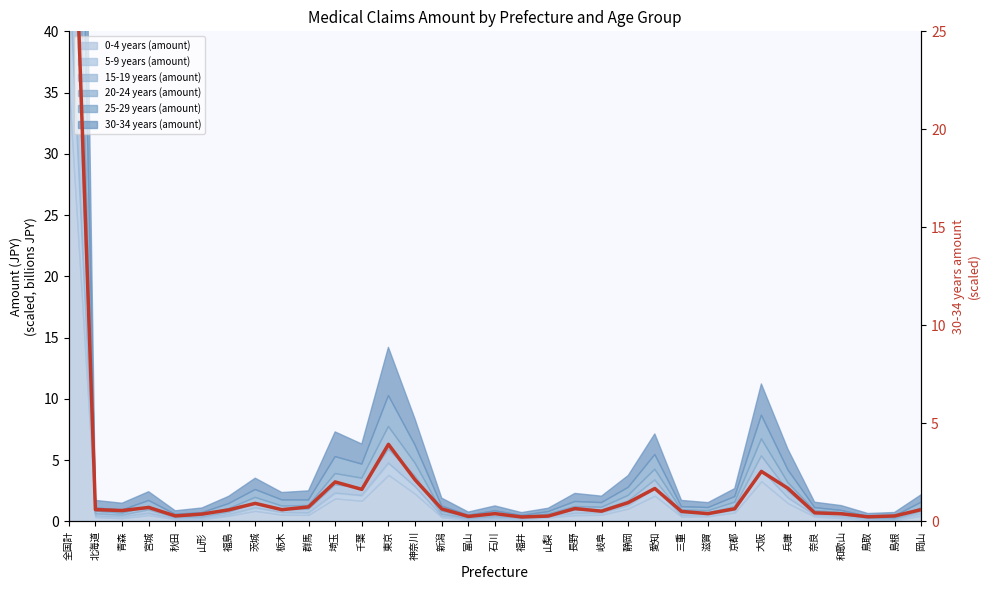

What is the label of the 5th point from the left?

秋田